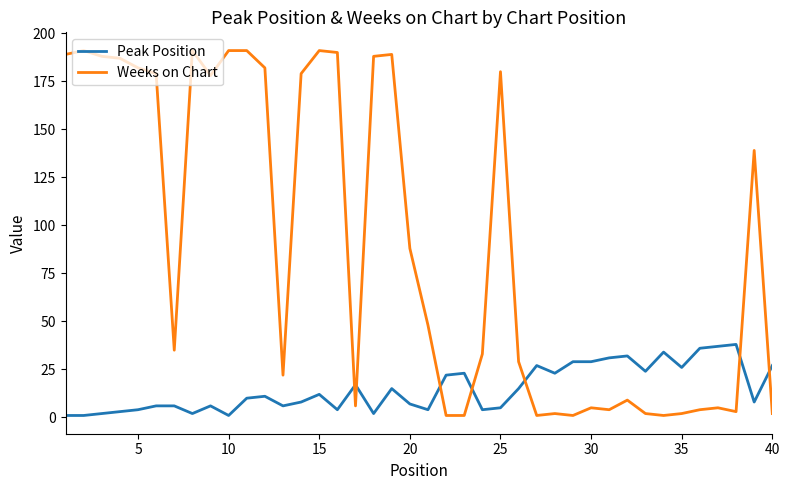

Which series has the largest total across all categories?

Weeks on Chart